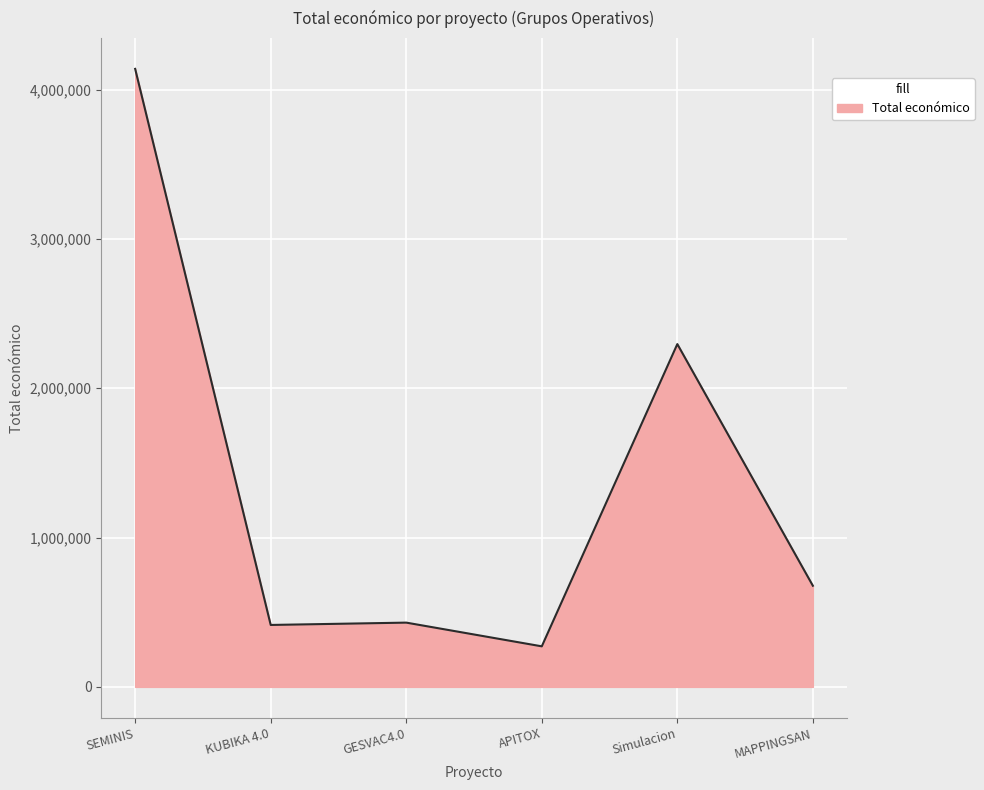

What is the average value?

1371606